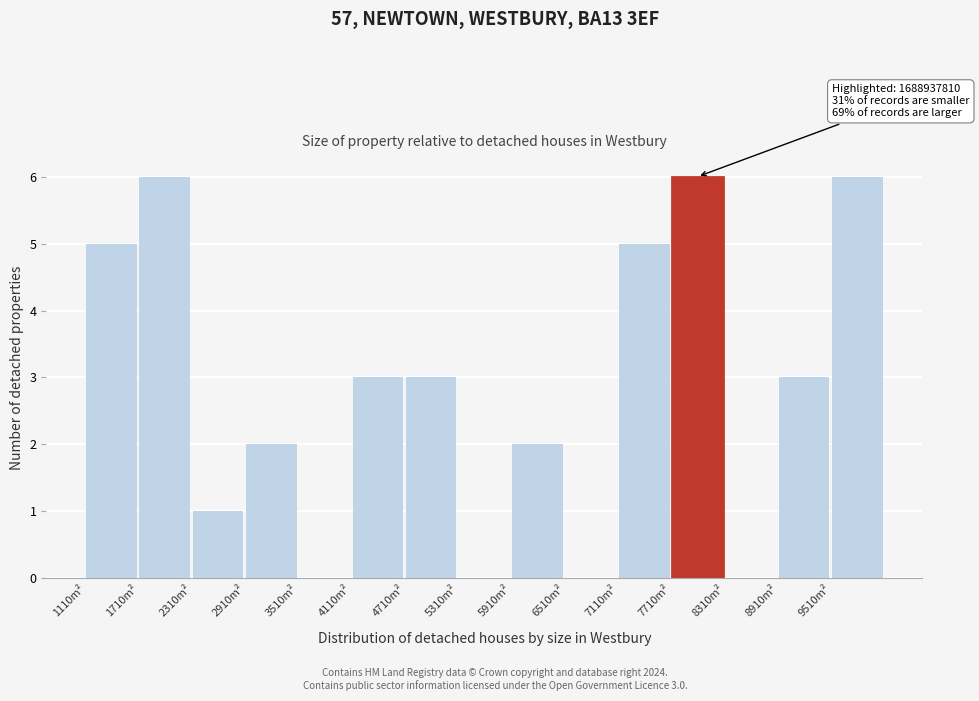

Reading right to left, transcribe all the data shown in this chart.

9510m²=6	8910m²=3	8310m²=0	7710m²=6	7110m²=5	6510m²=0	5910m²=2	5310m²=0	4710m²=3	4110m²=3	3510m²=0	2910m²=2	2310m²=1	1710m²=6	1110m²=5